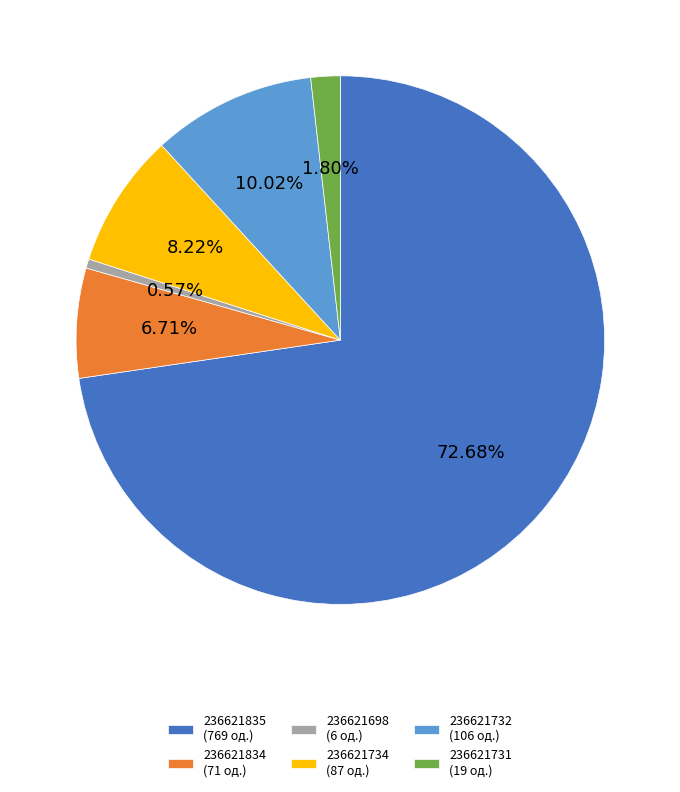

What is the ratio of the value at 236621732 to the value at 236621834?

1.5